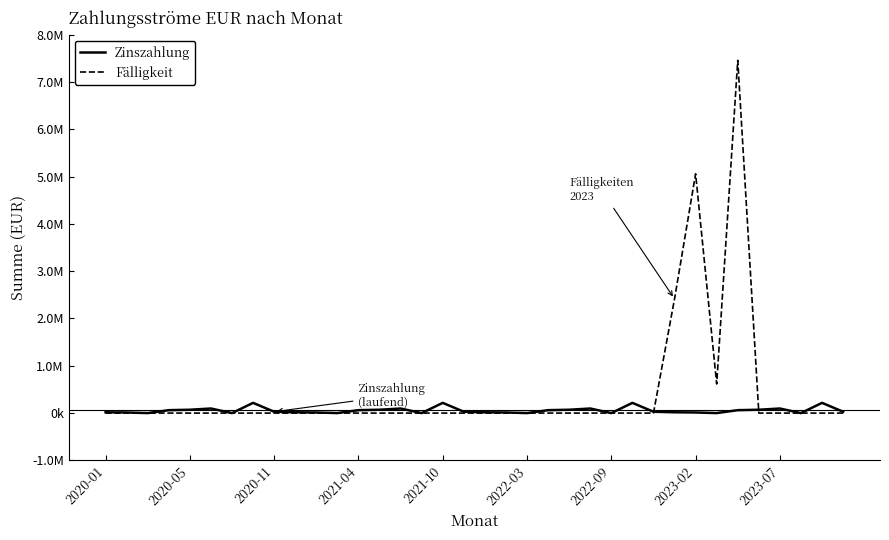

Does the chart display data point markers on the line(s)?

No